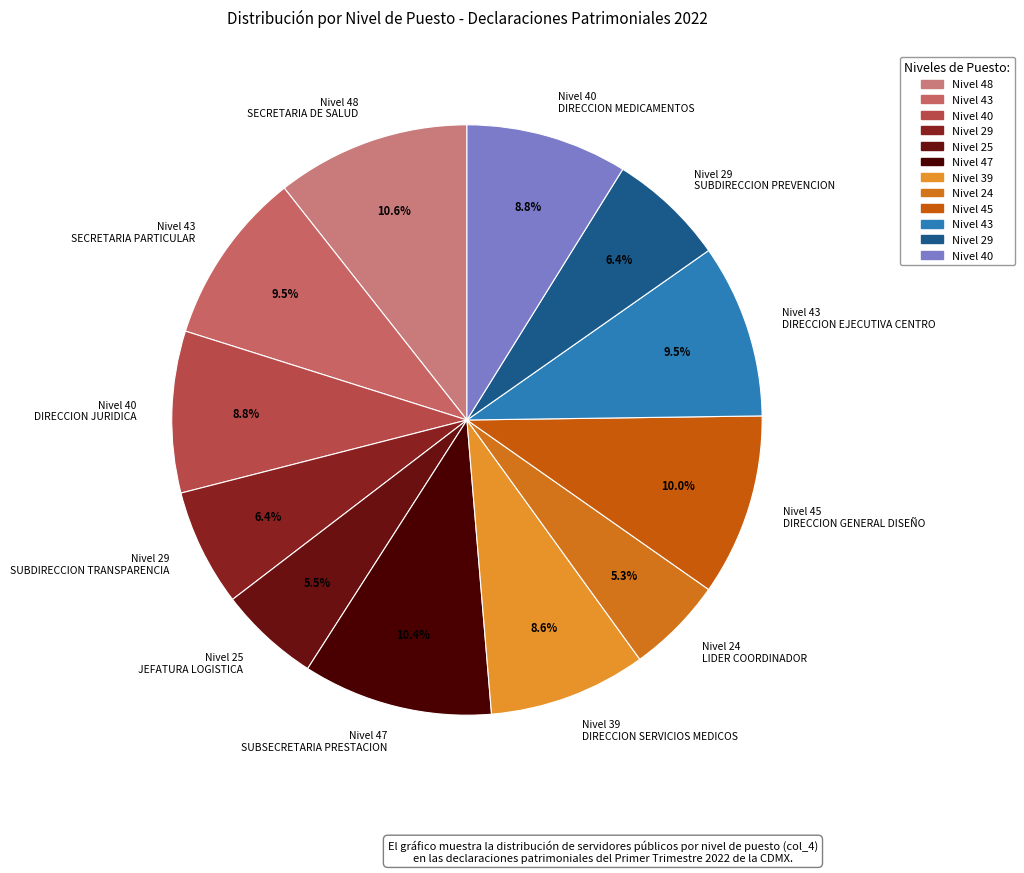

Does any single category account for the majority?

No